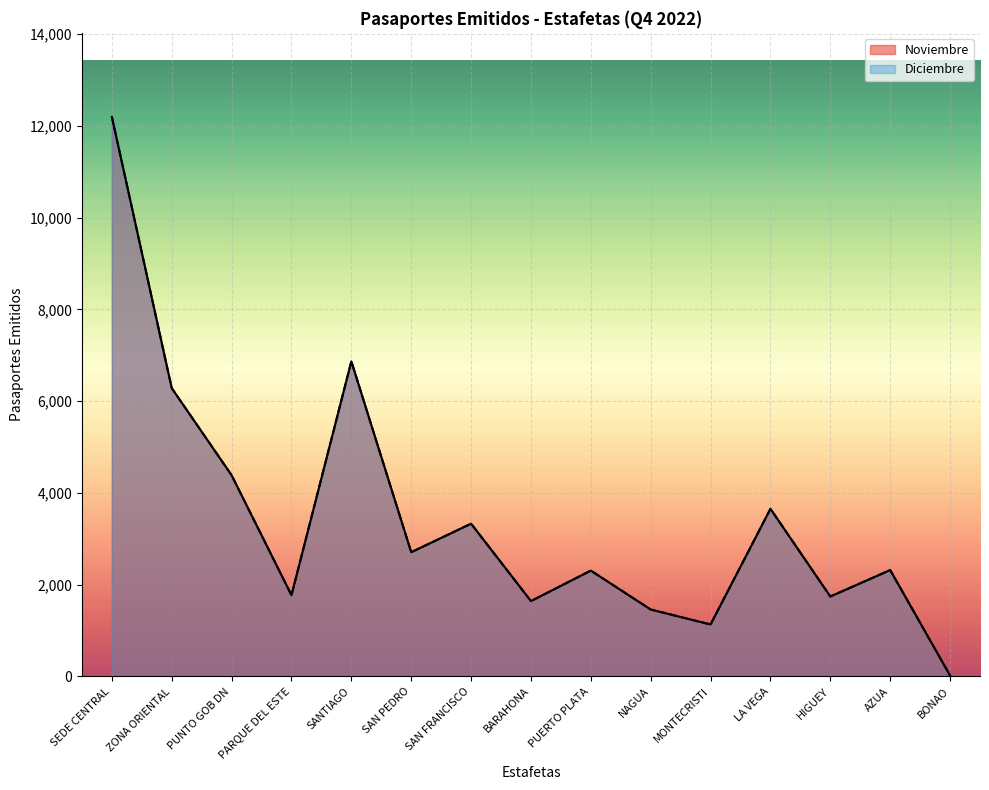

What is the difference between the maximum and minimum values in the Noviembre series?

12176